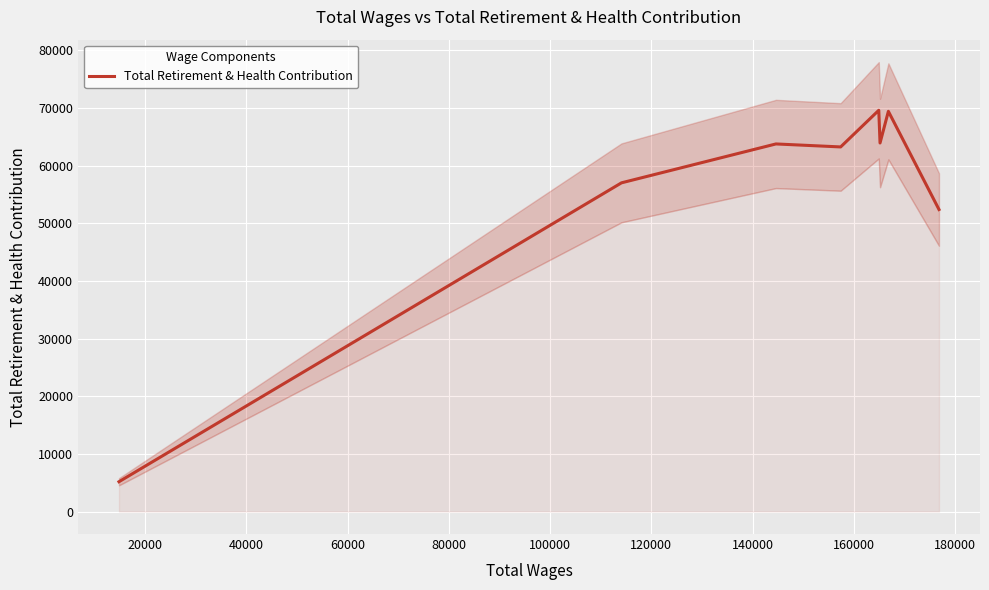

How many lines are shown in the chart?

1